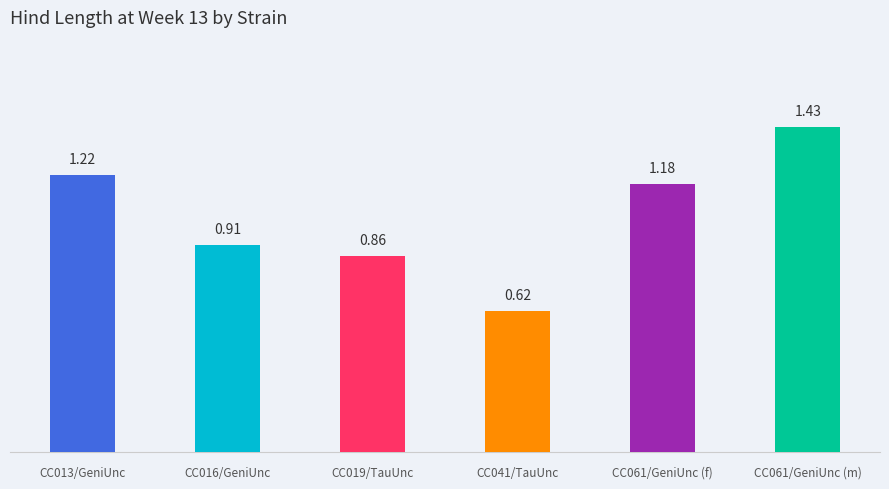

Where does the data first go above 1?

CC013/GeniUnc